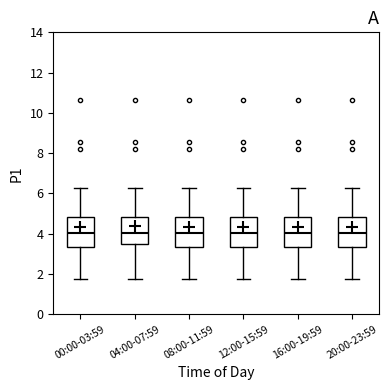

Reading left to right, read every box against the y-axis: the position of its median line, the range the box covers, and the ends of its whiskers. The values are not printed on the chart, so give them approximately, as read against the axis.

00:00-03:59: median 4.0, box 3.4 to 4.8, whiskers 1.8 to 6.2
04:00-07:59: median 4.0, box 3.4 to 4.8, whiskers 1.8 to 6.2
08:00-11:59: median 4.0, box 3.4 to 4.8, whiskers 1.8 to 6.2
12:00-15:59: median 4.0, box 3.4 to 4.8, whiskers 1.8 to 6.2
16:00-19:59: median 4.0, box 3.4 to 4.8, whiskers 1.8 to 6.2
20:00-23:59: median 4.0, box 3.4 to 4.8, whiskers 1.8 to 6.2